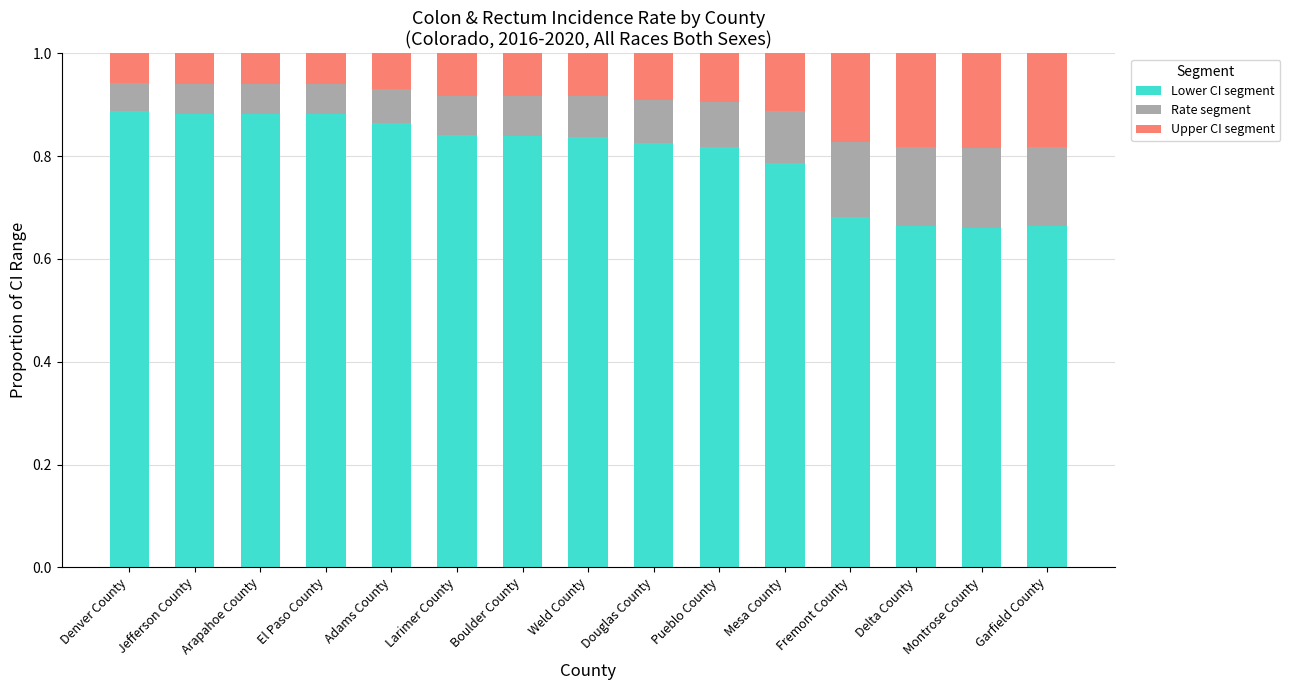

Count the Lower CI segment values in the range 0 to 1.

15